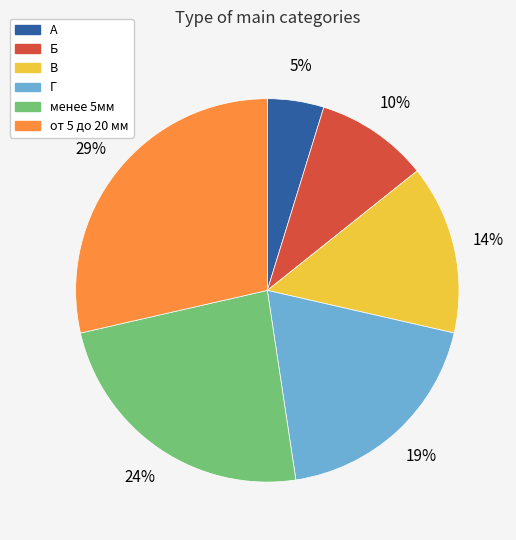

Is Б the majority of the pie?

No